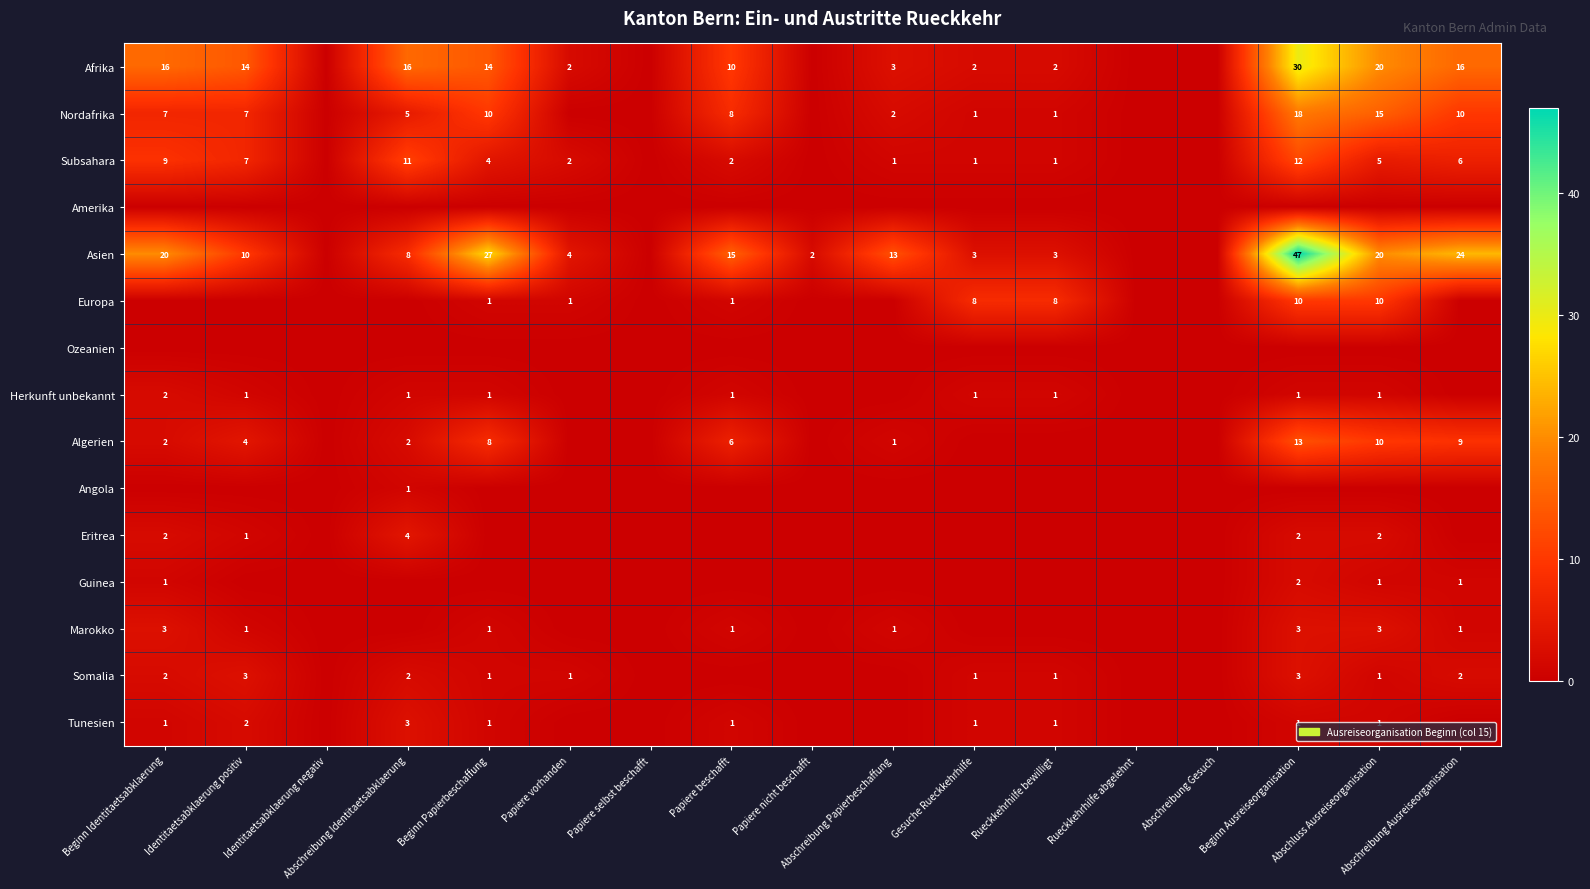

The Herkunft unbekannt series shows 0 at Papiere beschafft. True or false?

False